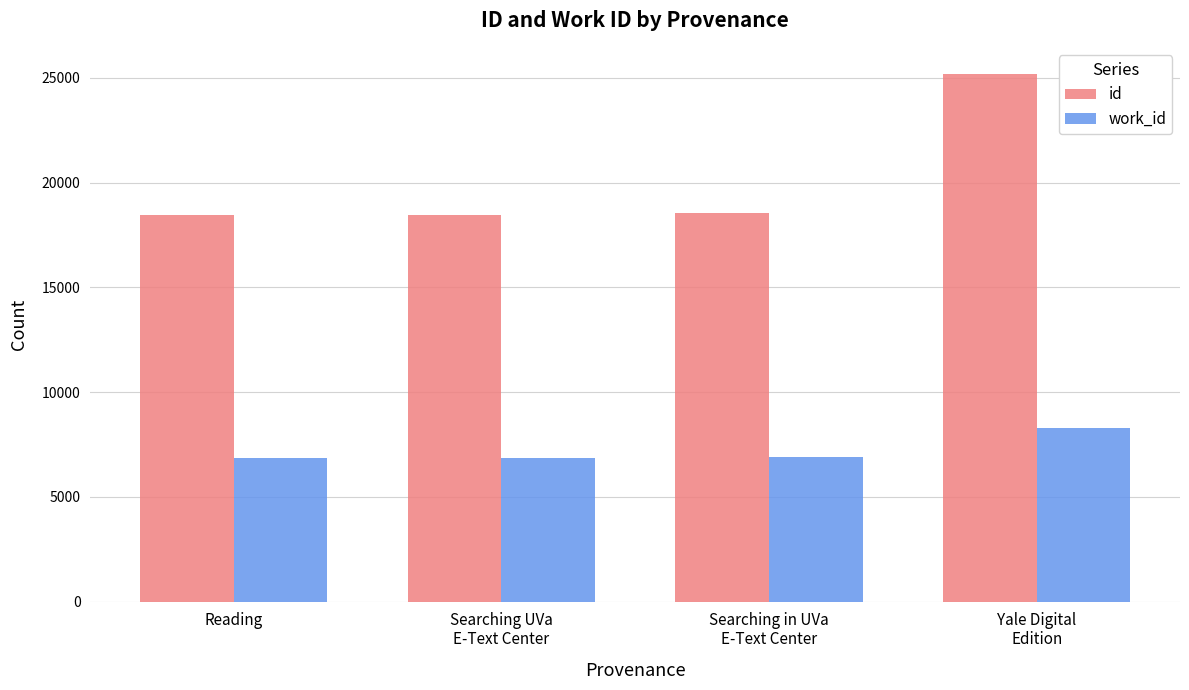

At which label does work_id reach its peak?

Yale Digital
Edition